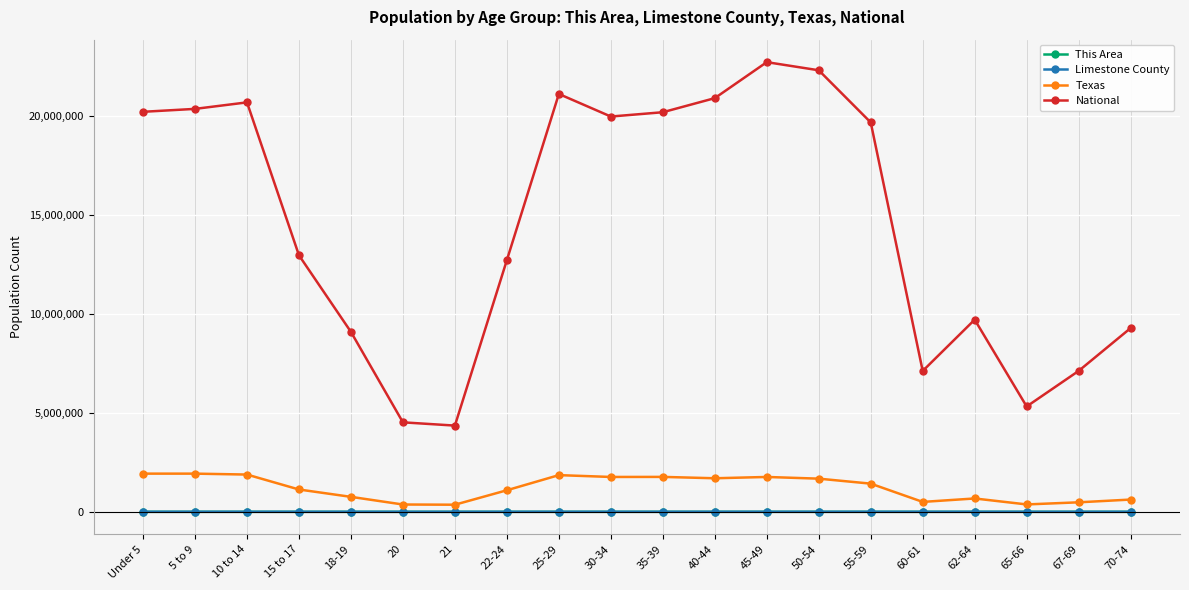

Where is National nearest to the value 13531442?

15 to 17